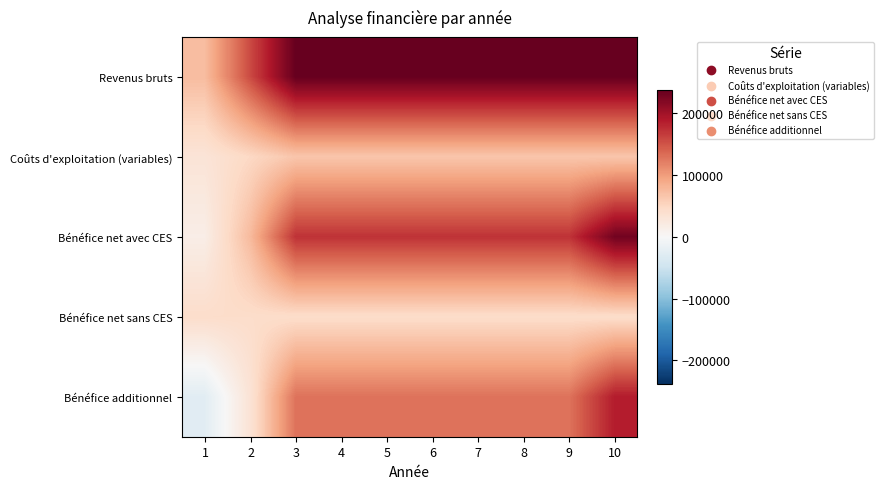

What is the total value across all series at 7?

647025.4